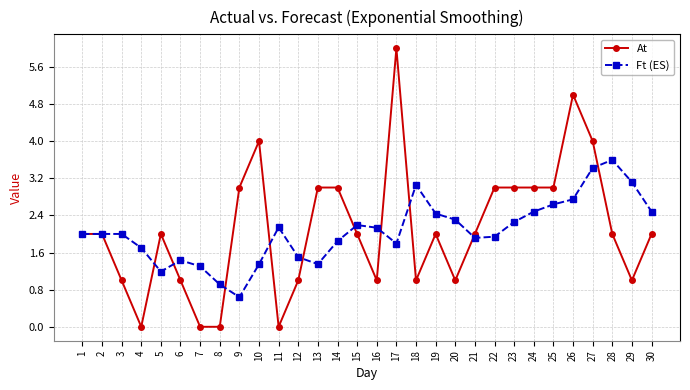

What is the maximum value for At?

6.0